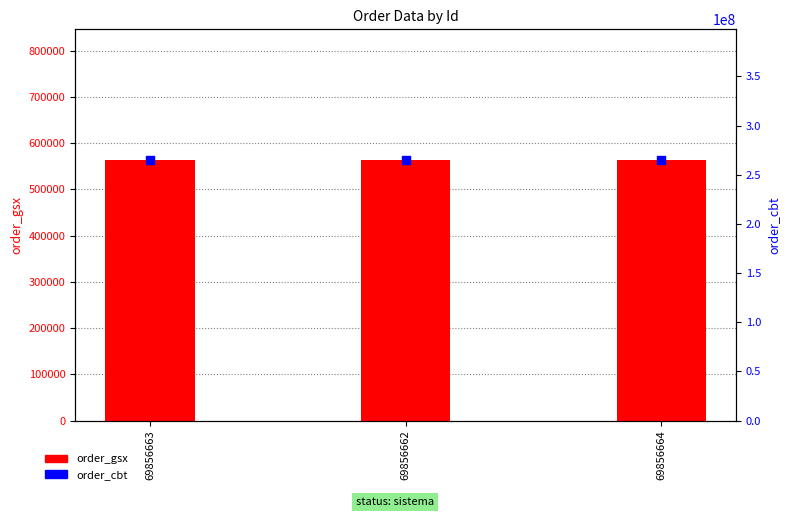

At which category is the sum across all series the highest?

69856663